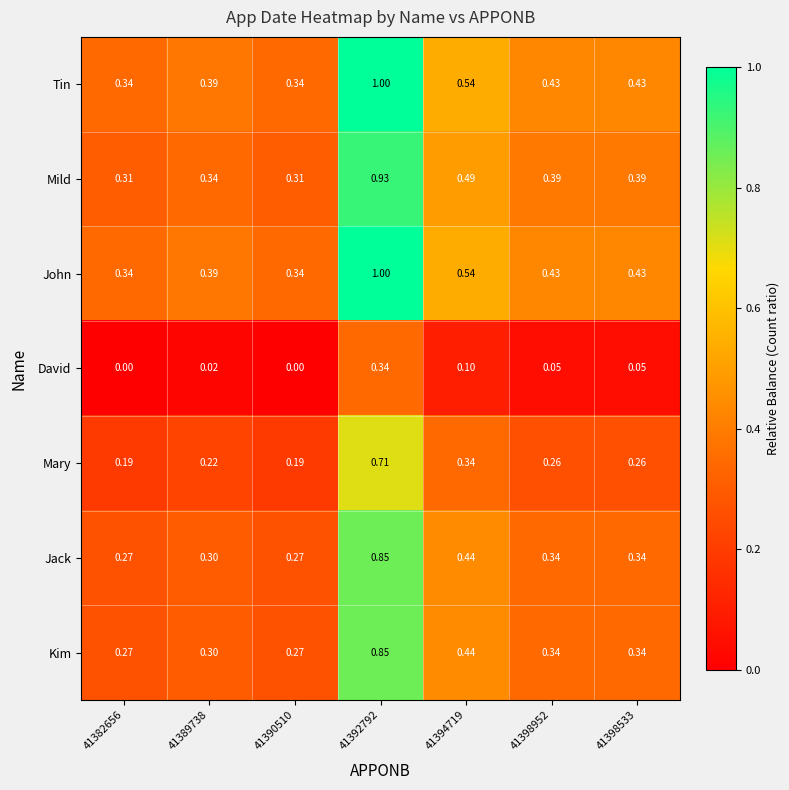

Which series has the largest total across all categories?

Tin